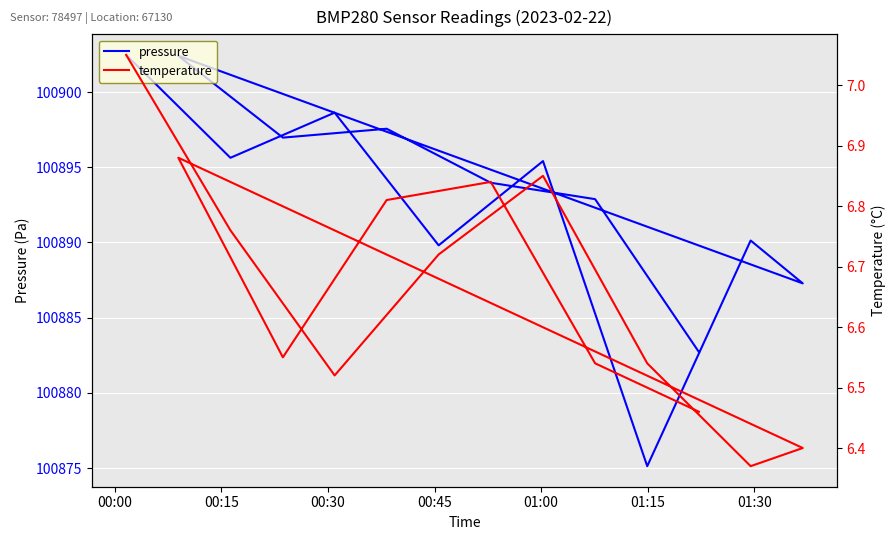

Reading right to left, transcribe all the data shown in this chart.

pressure: 100882.7	100892.9	100894.0	100897.6	100897.0	100902.4	100887.3	100890.1	100875.1	100895.4	100889.8	100898.6	100895.6	100902.5
temperature: 6.5	6.5	6.8	6.8	6.5	6.9	6.4	6.4	6.5	6.8	6.7	6.5	6.8	7.0